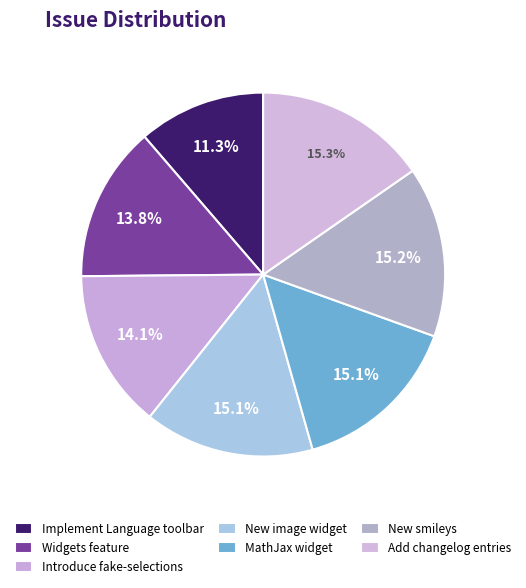

What percentage is the Implement Language toolbar slice, to the nearest percent?

11%